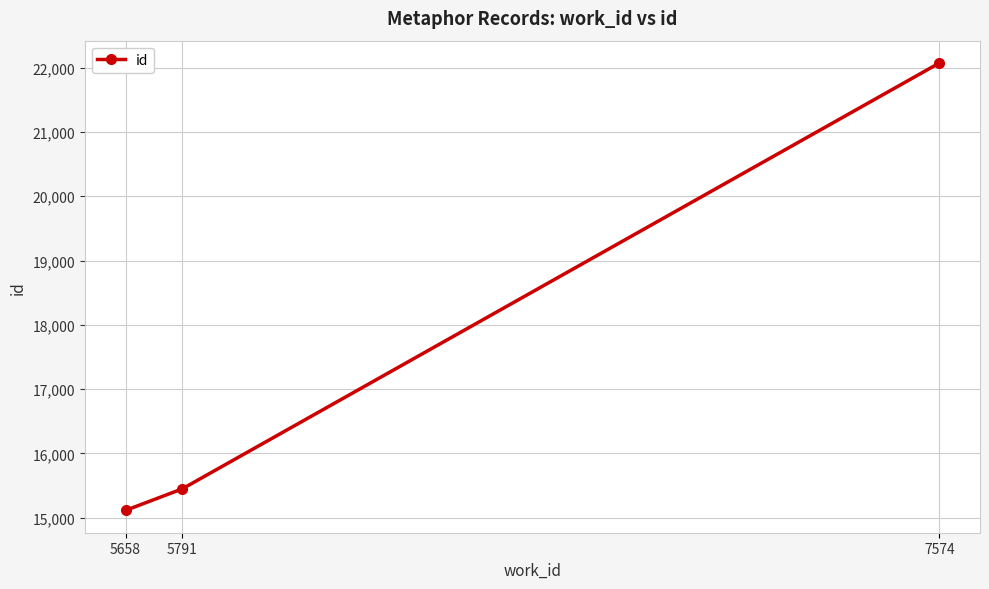

Between 5791 and 5658, which is larger?

5791